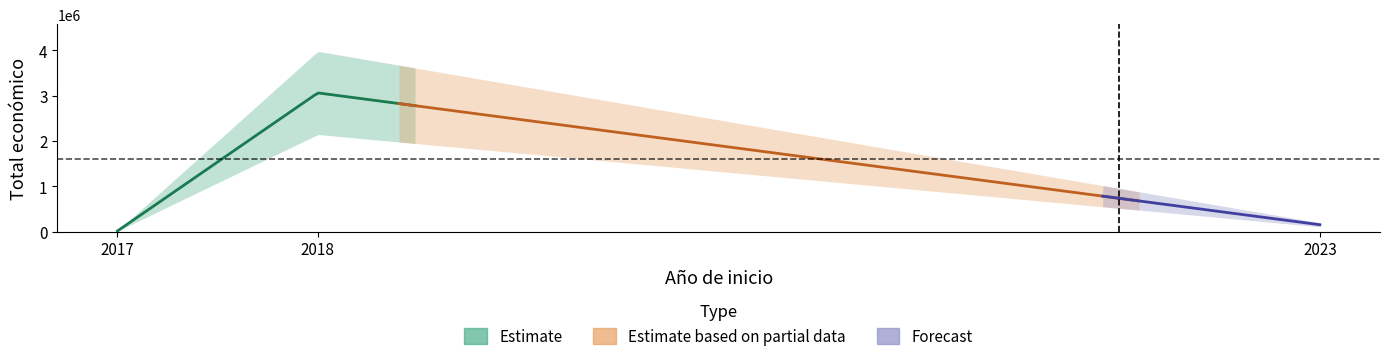

What is the sum of all Año de inicio values?

6058